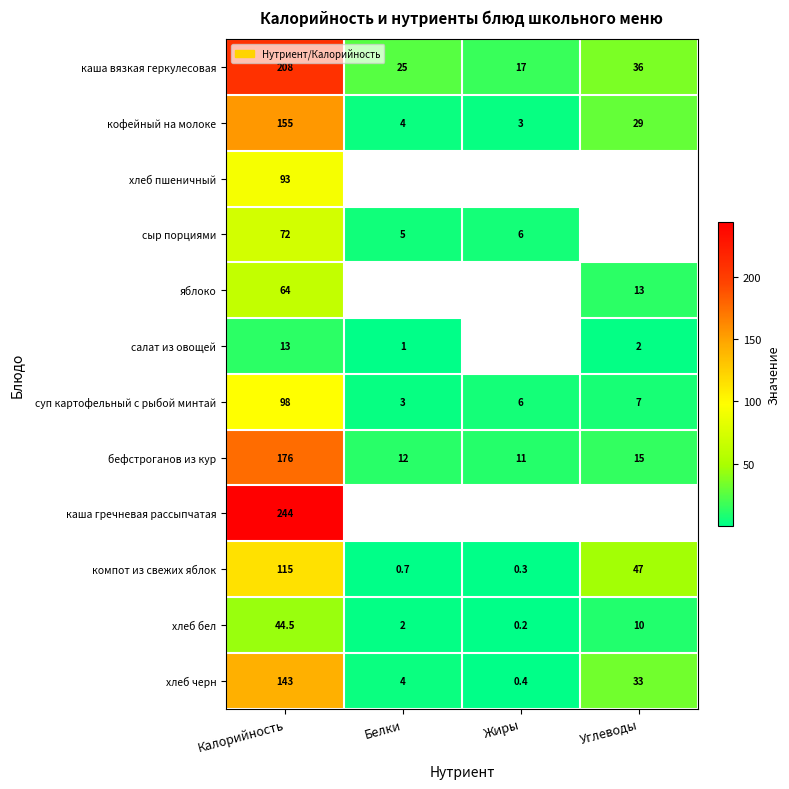

What is the greatest value displayed?

244.0